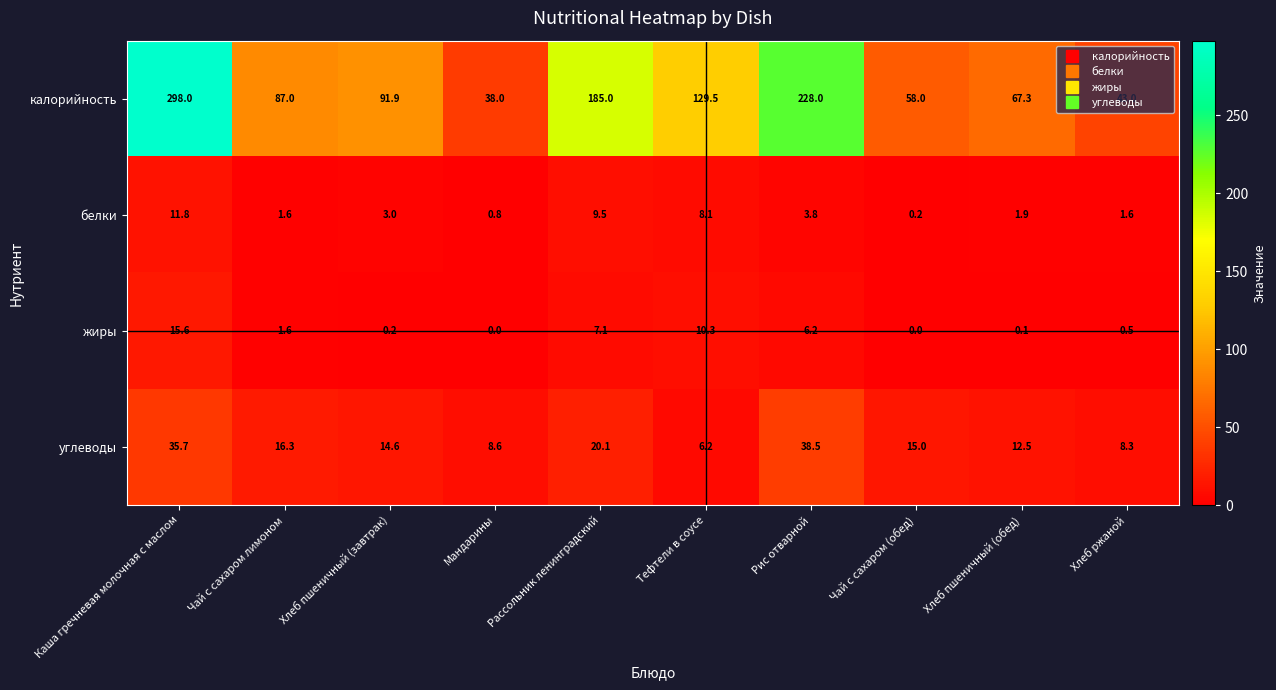

Is it true that жиры equals 7.8 at Каша гречневая молочная с маслом?

False